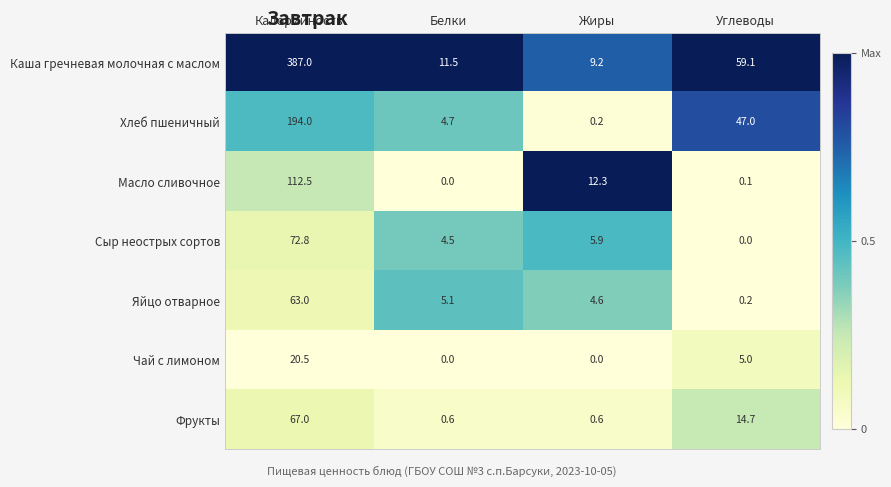

What is the spread (max minus min) of values at Жиры?

12.3